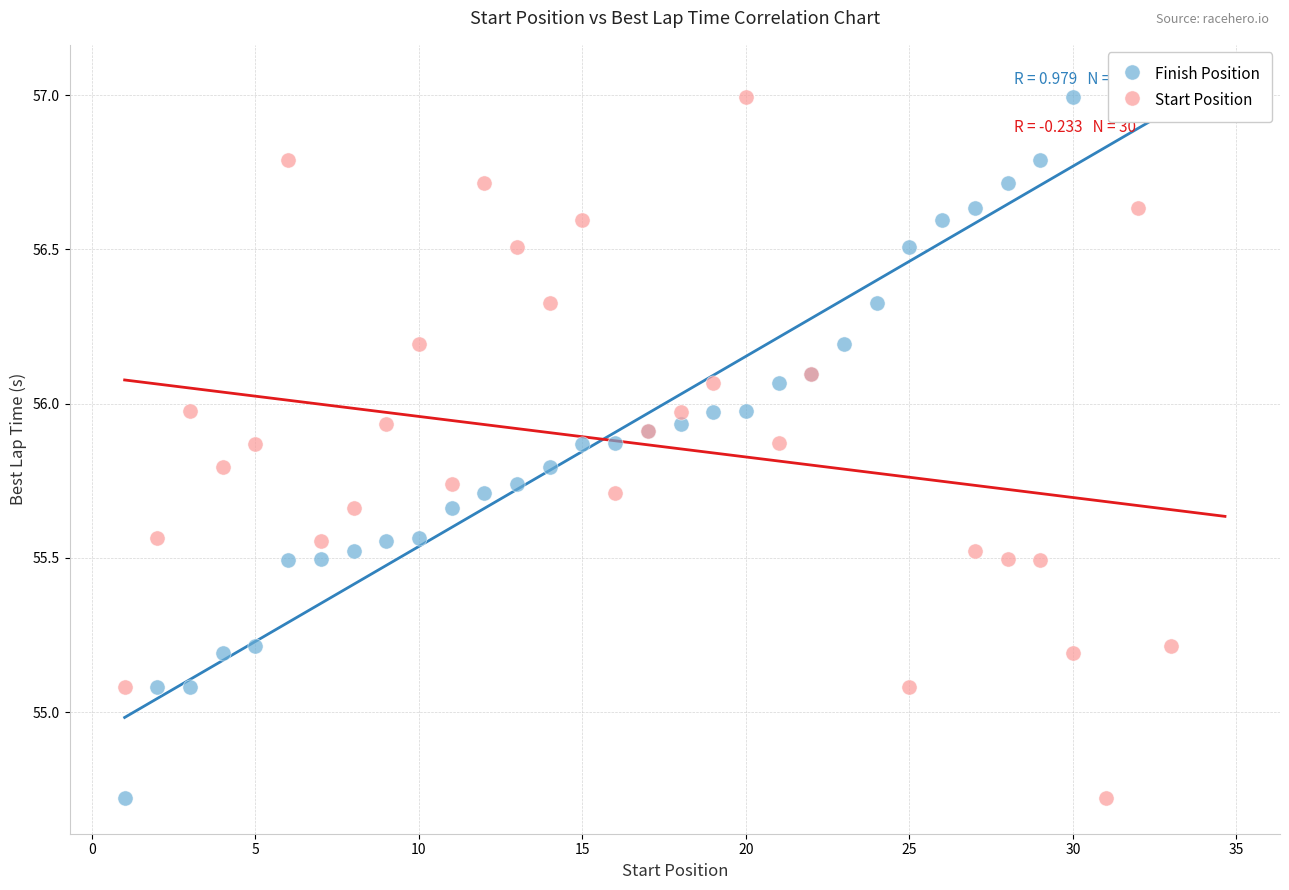

What are all the series names shown in the legend?

Finish Position, Start Position